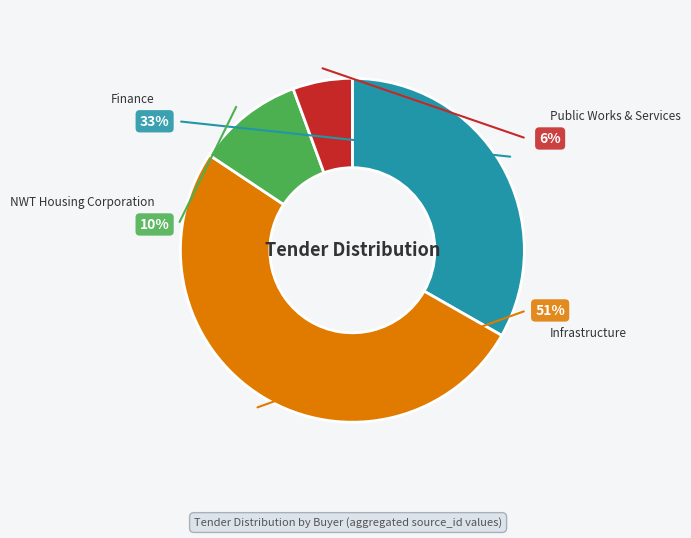

Is it true that NWT Housing Corporation is 20% of the pie?

False